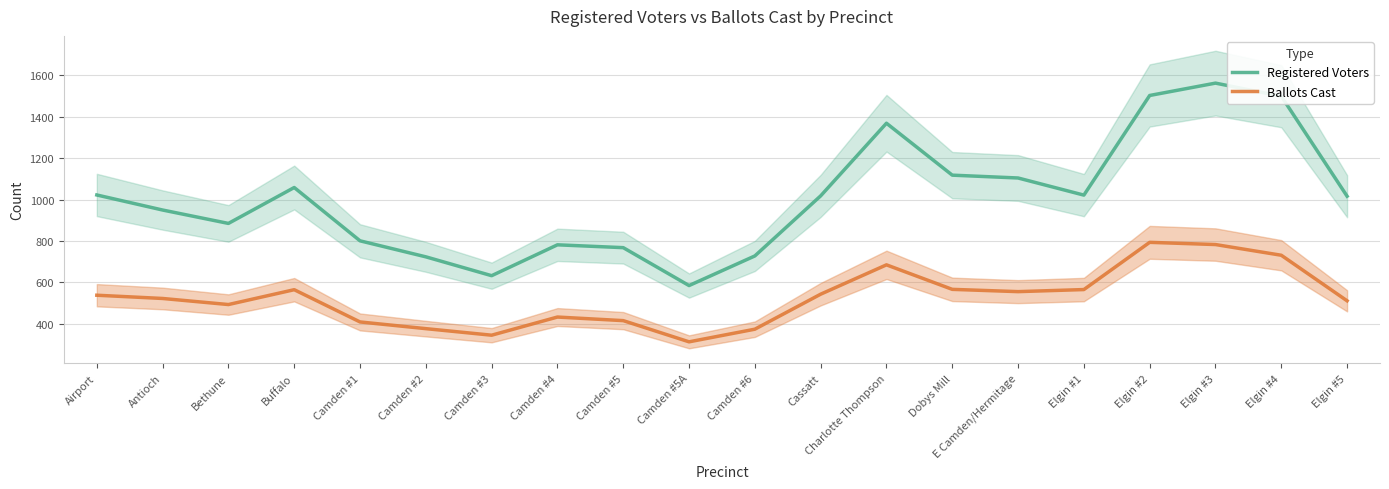

At which category is the sum across all series the highest?

Elgin #3